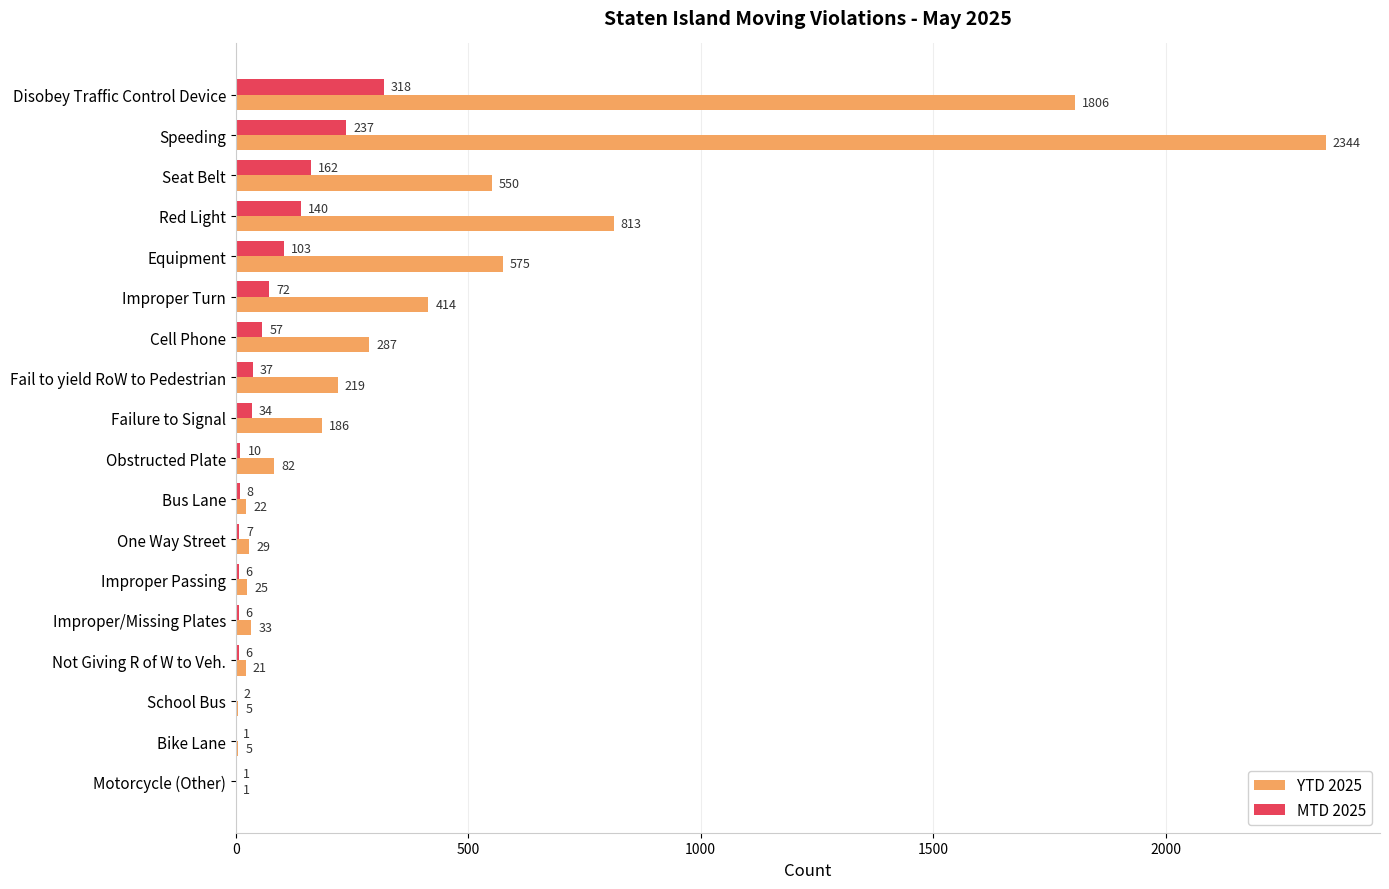

Count the number of data series in this chart.

2